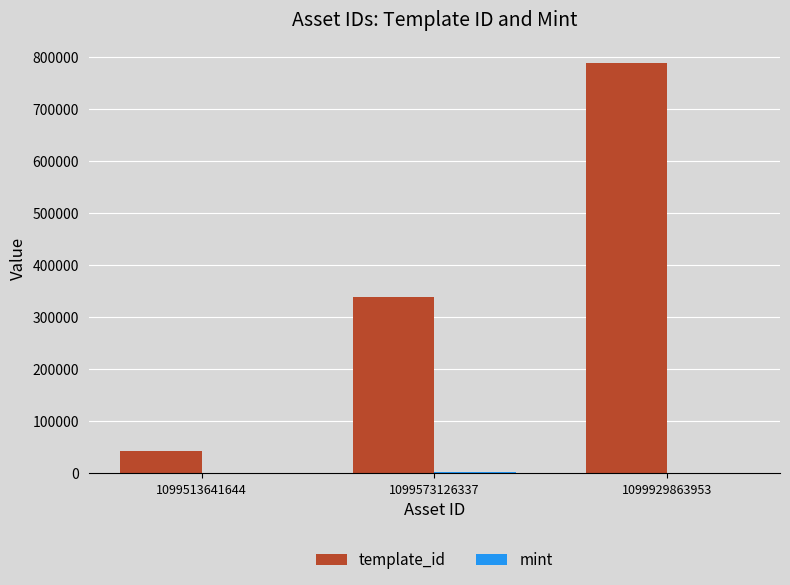

Count the template_id values in the range 42421 to 788866.

3